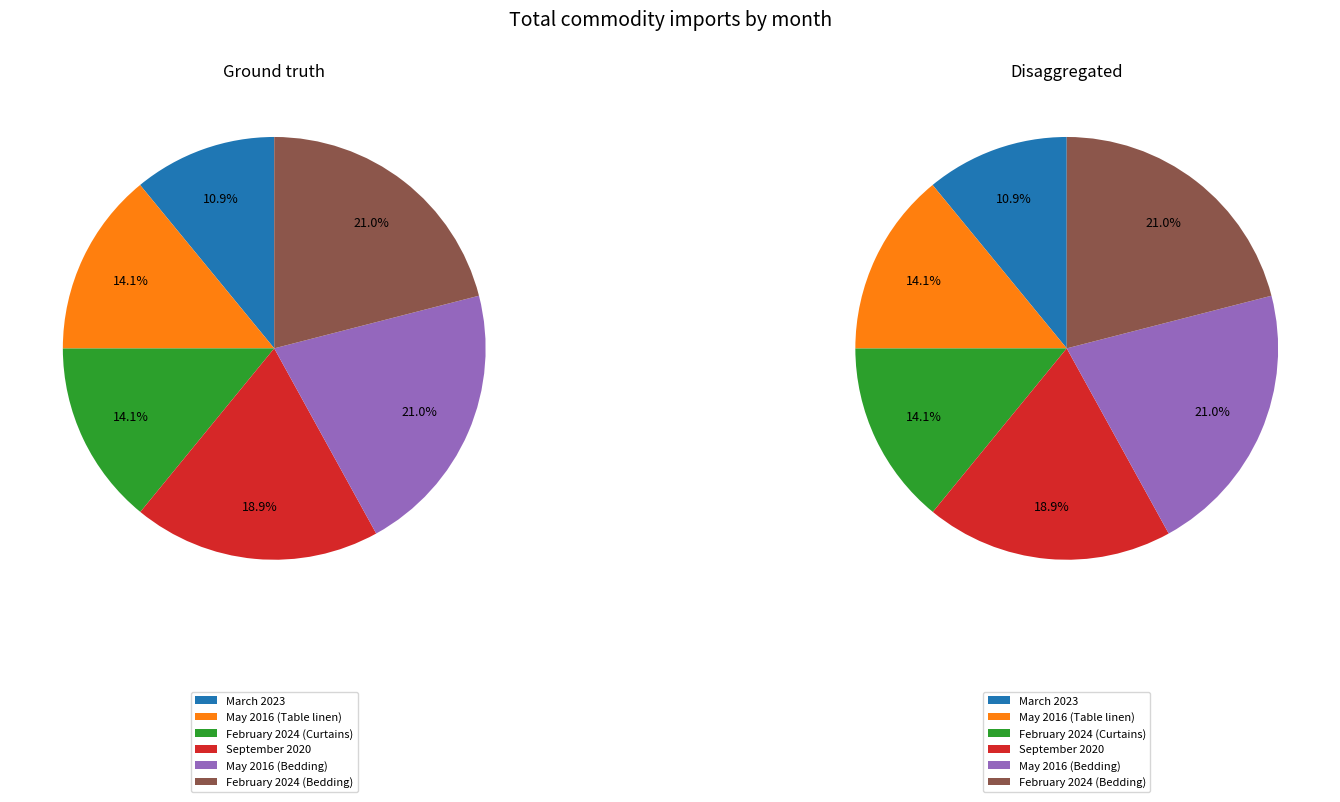

True or false: May accounts for 14% of the total.

True